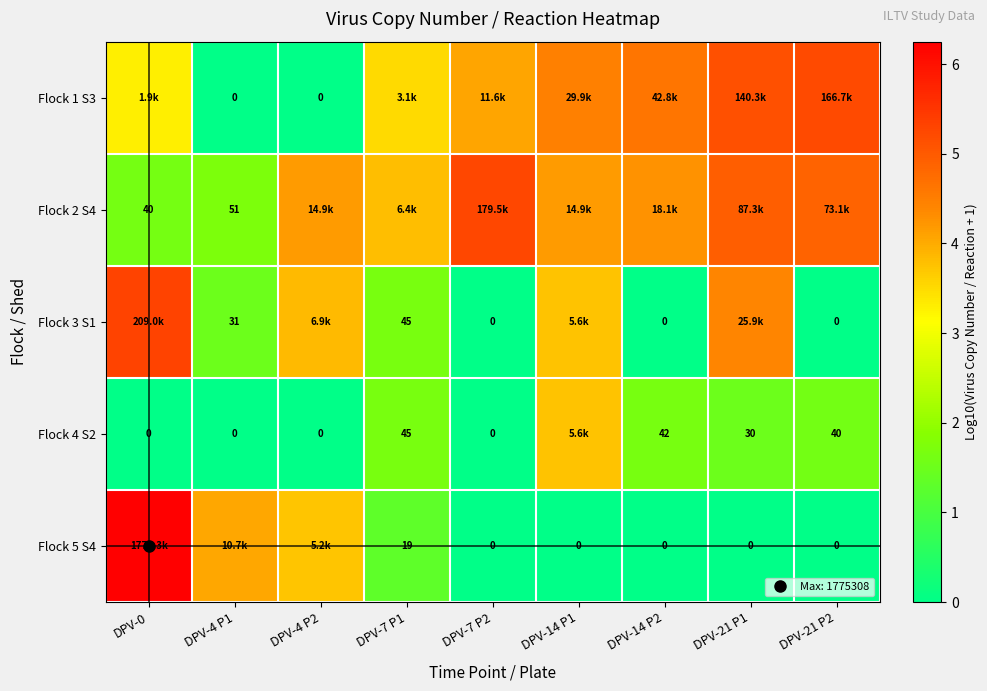

Which series has the widest spread of values?

Flock 5 S4